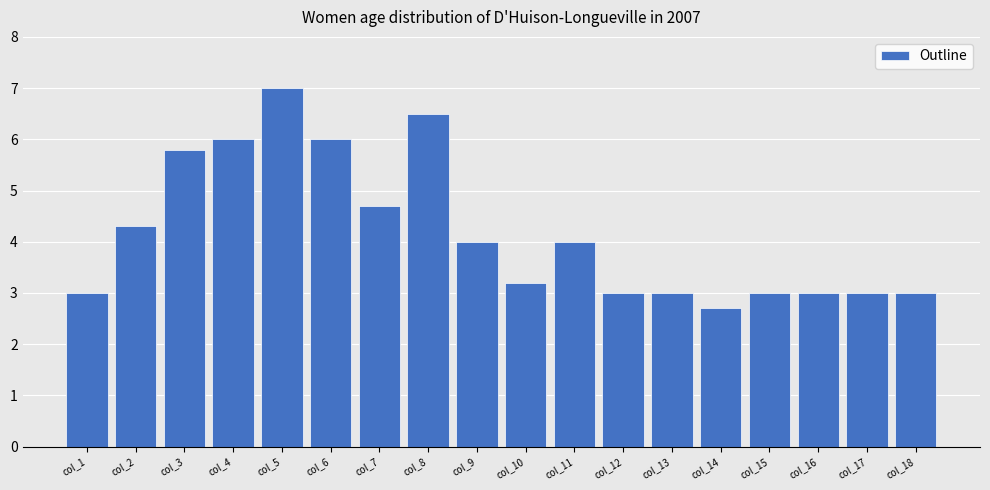

What is the difference between the maximum and minimum values?

4.3